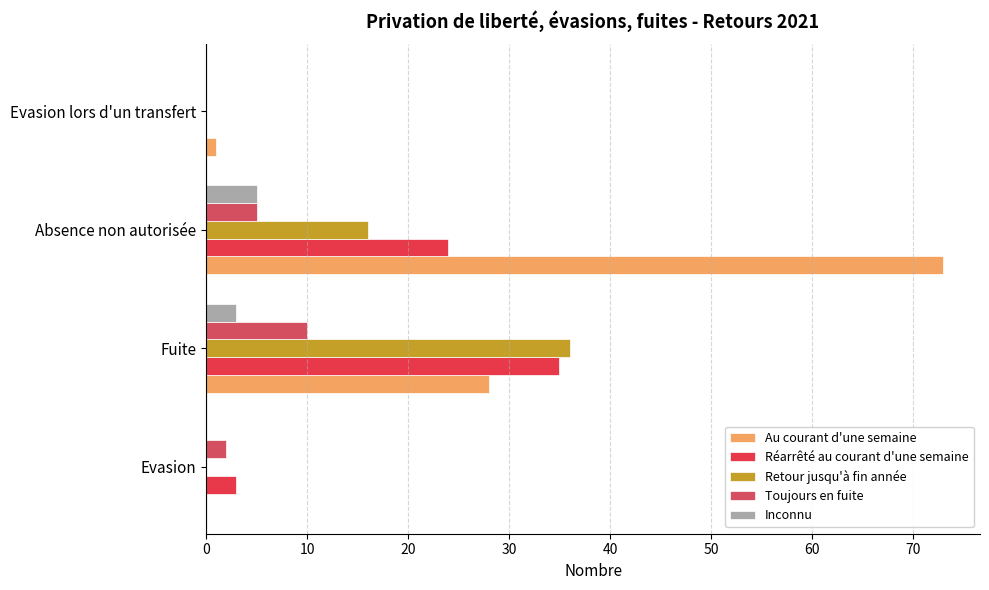

What is the highest value of the Retour jusqu'à fin année series?

36